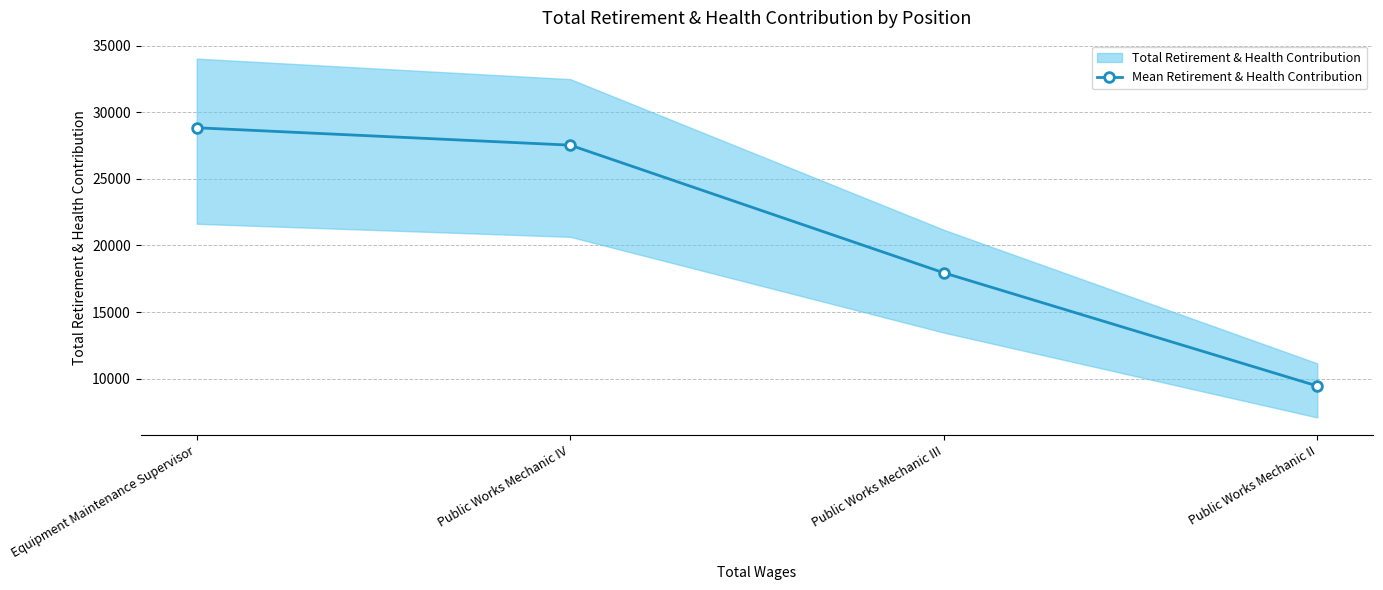

What is the value of the 2nd point from the left?

27534